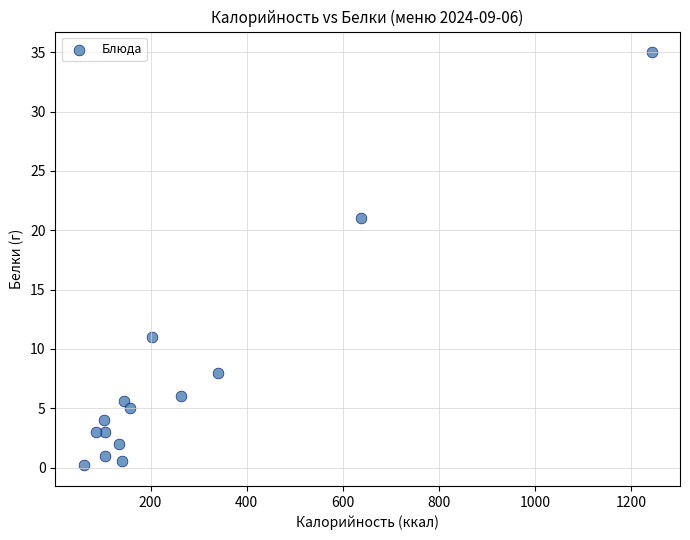

What Y value in the scatter plot is closest to 17?

21.0